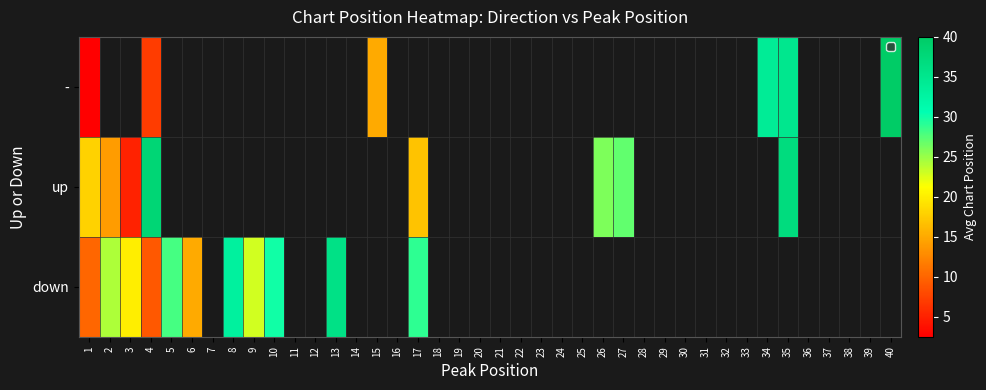

List the series in order of their peak value, highest first.

-, up, down